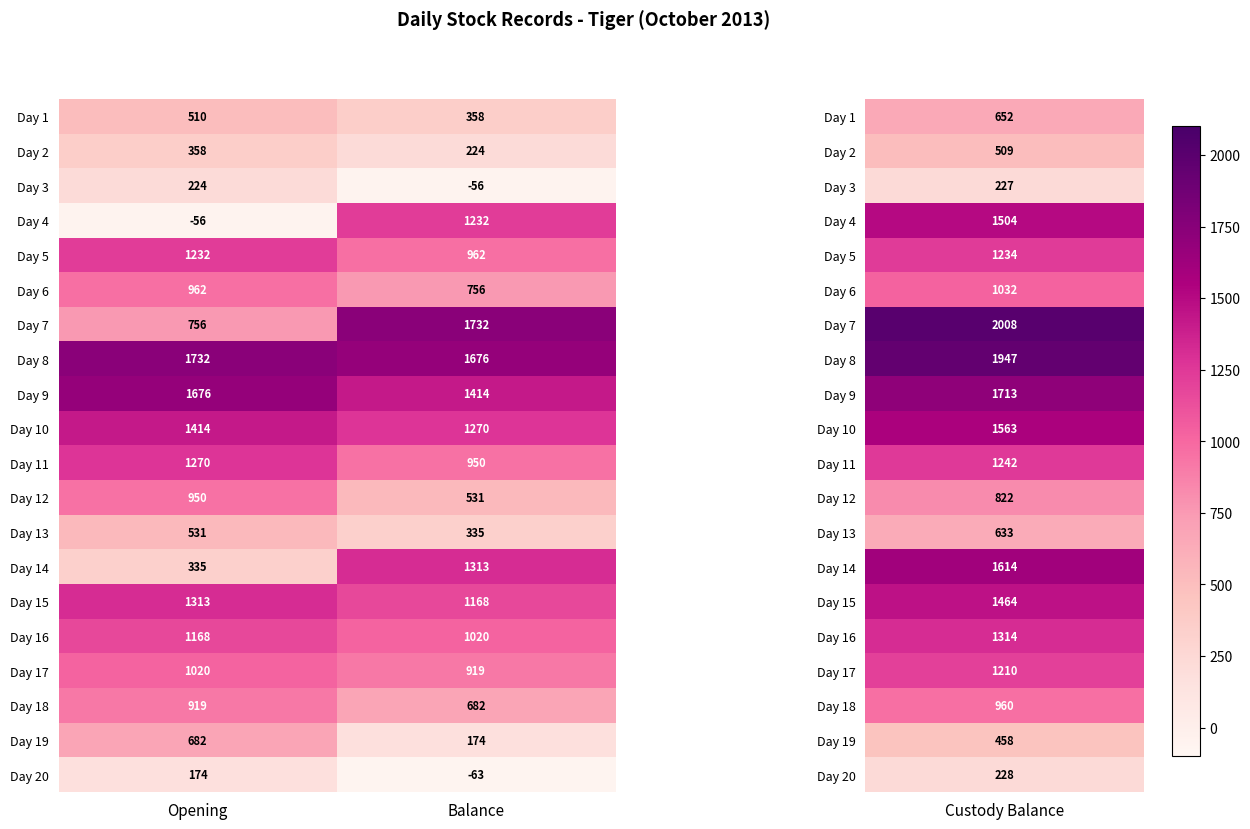

Which series has the widest spread of values?

Day 4